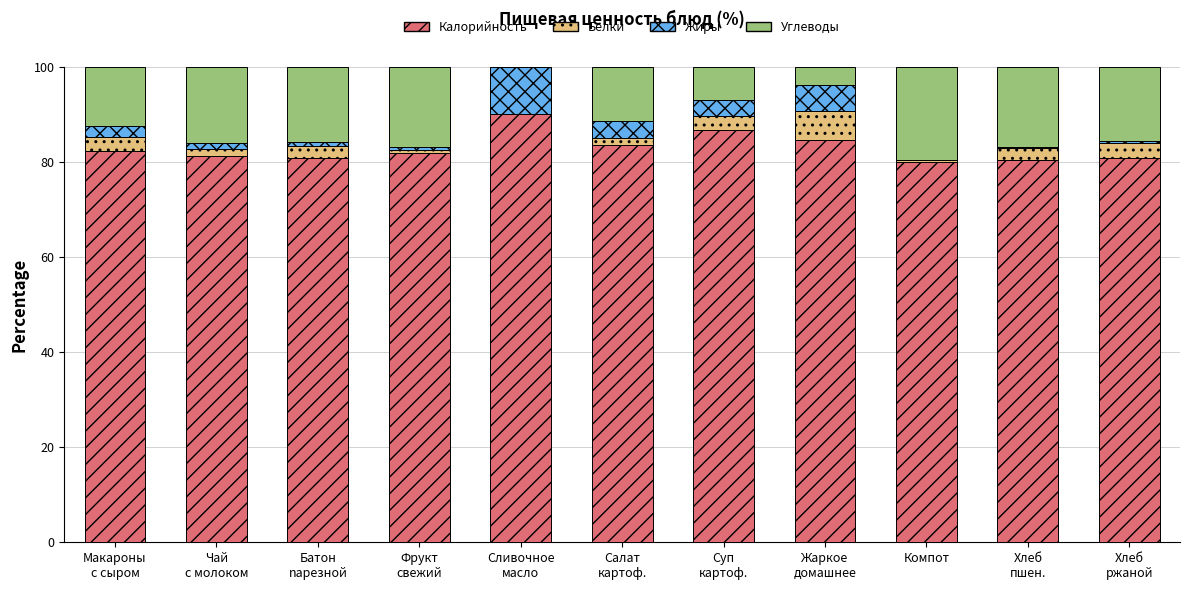

What is the sum of all Калорийность values?

912.6